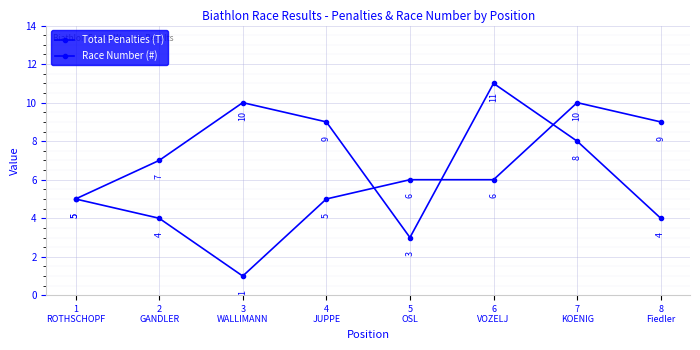

Which series changed the most between 5
OSL and 6
VOZELJ?

Race Number (#)